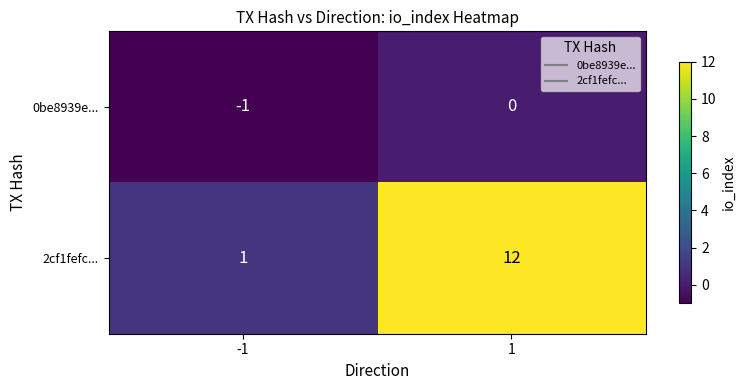

What is the greatest value displayed?

12